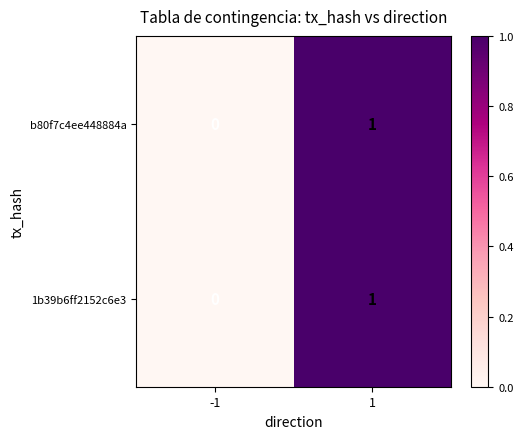

Which label corresponds to the largest value in the chart?

1